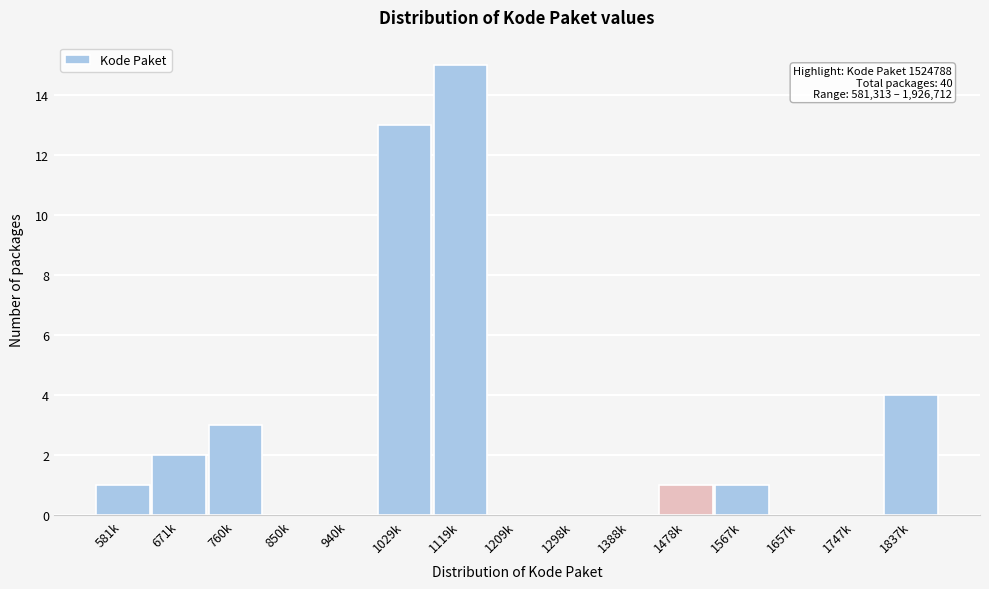

Reading right to left, list all the values displayed in this chart.

1837k=4	1747k=0	1657k=0	1567k=1	1478k=1	1388k=0	1298k=0	1209k=0	1119k=15	1029k=13	940k=0	850k=0	760k=3	671k=2	581k=1